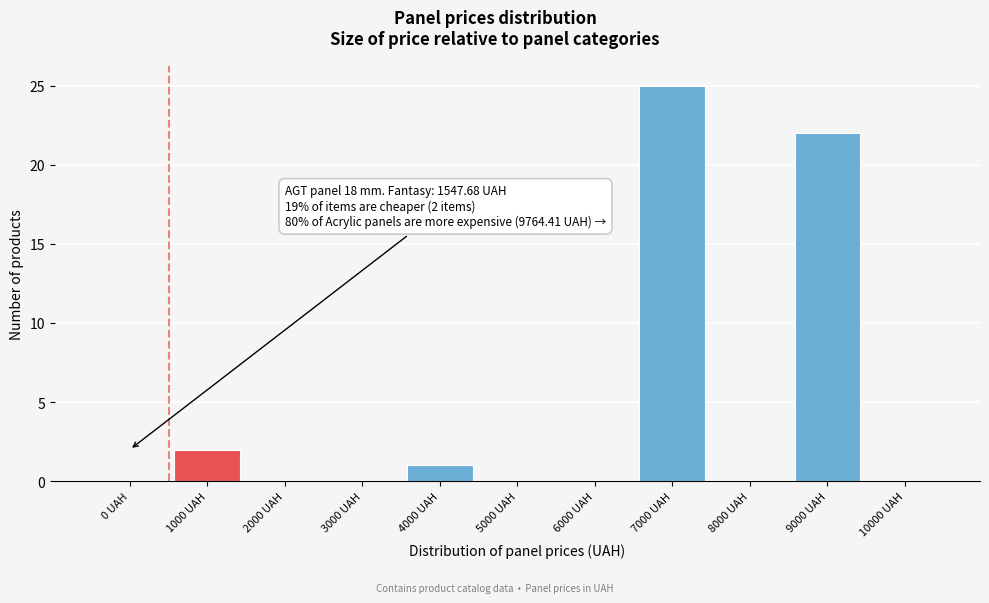

Reading right to left, transcribe all the data shown in this chart.

10000 UAH=0	9000 UAH=22	8000 UAH=0	7000 UAH=25	6000 UAH=0	5000 UAH=0	4000 UAH=1	3000 UAH=0	2000 UAH=0	1000 UAH=2	0 UAH=0